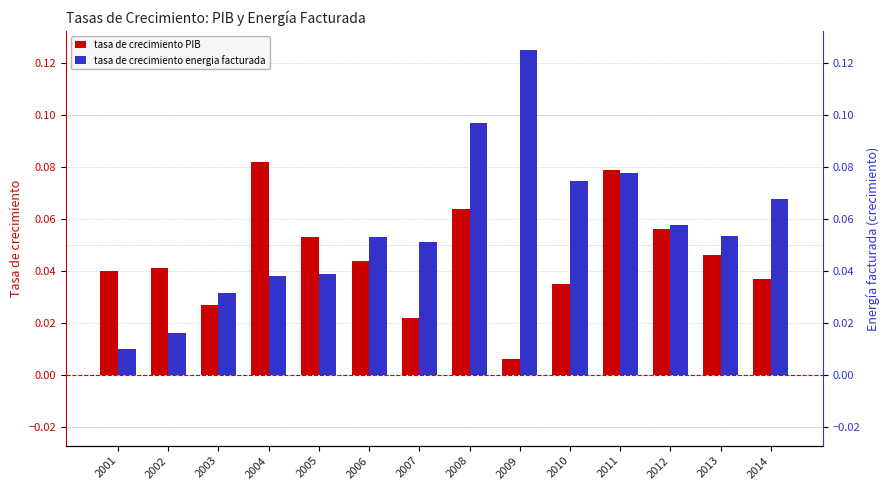

At 2013, list the series in order from smallest to largest.

tasa de crecimiento PIB, tasa de crecimiento energia facturada